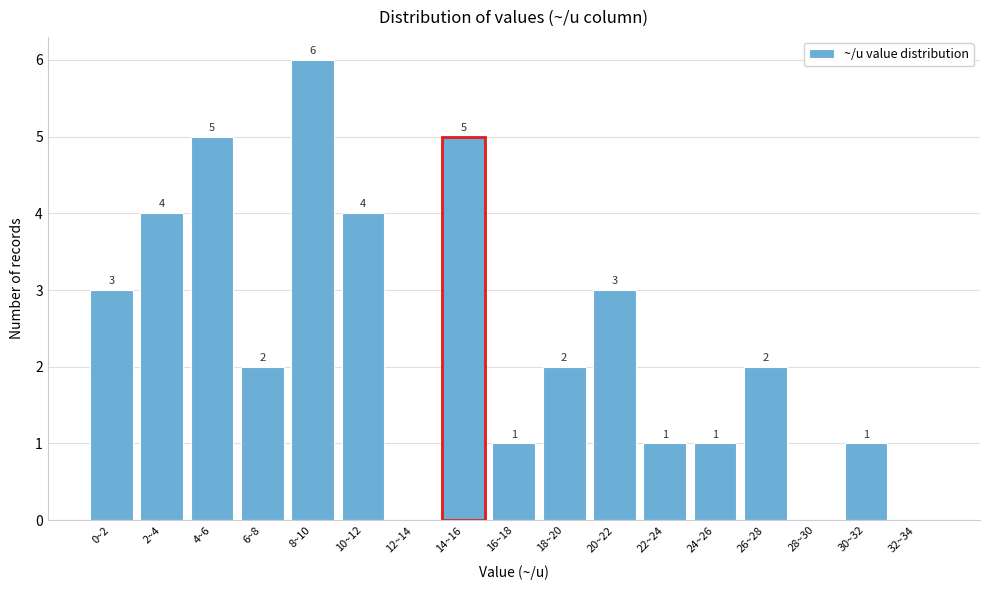

Reading left to right, extract all data points from this chart.

0~2=3	2~4=4	4~6=5	6~8=2	8~10=6	10~12=4	12~14=0	14~16=5	16~18=1	18~20=2	20~22=3	22~24=1	24~26=1	26~28=2	28~30=0	30~32=1	32~34=0